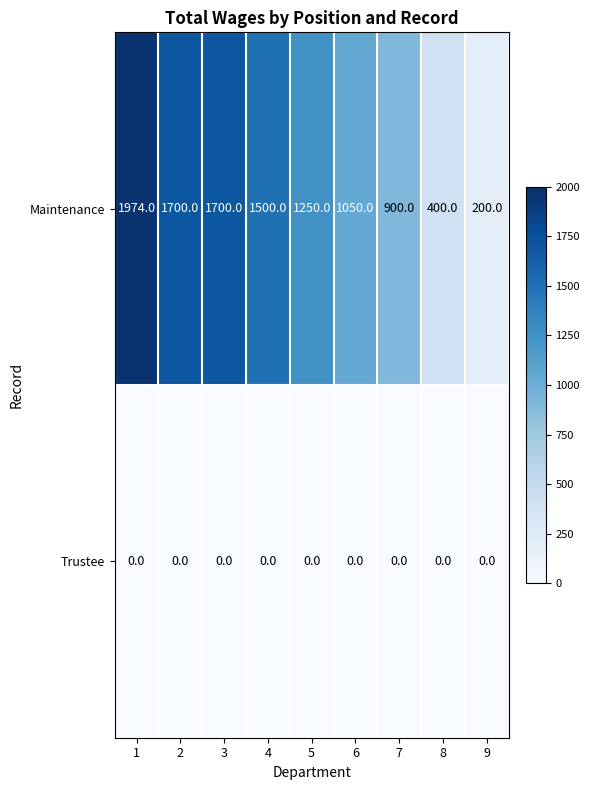

Is it true that Maintenance equals 1500 at 4?

True